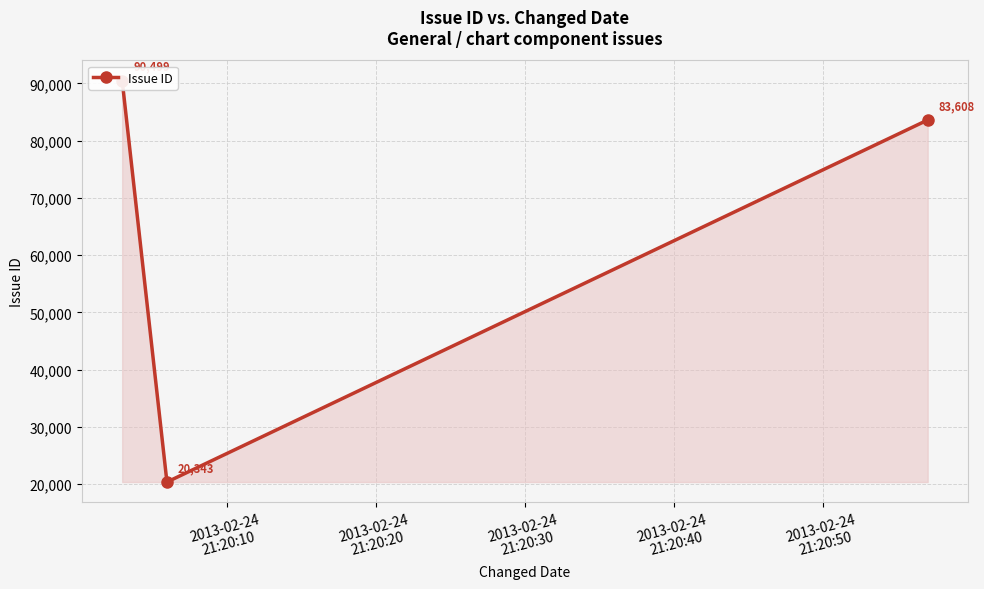

What is the sum of all values?

194450